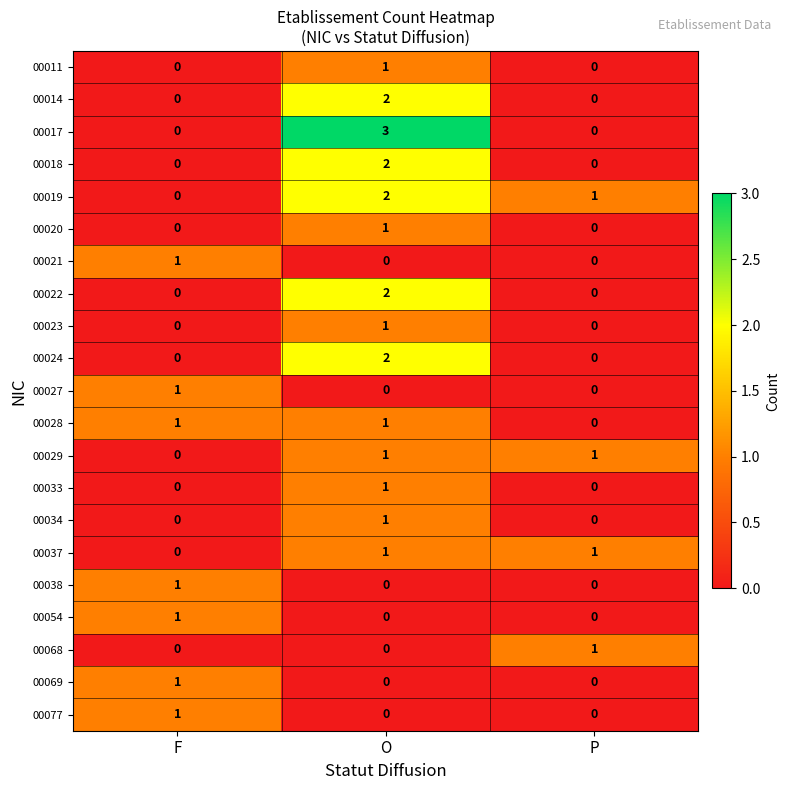

Is it true that 00022 equals -1 at P?

False